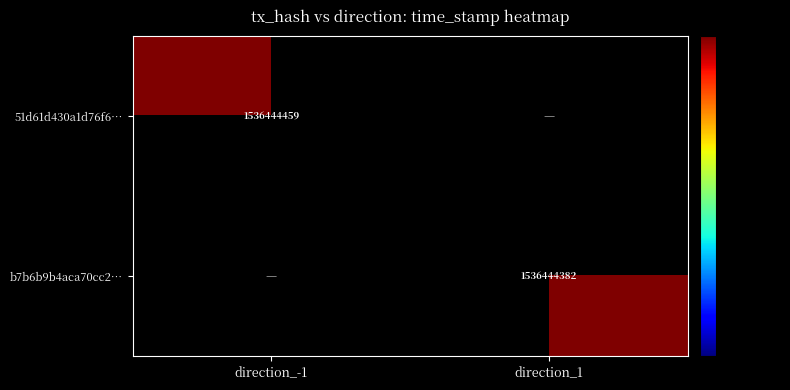

The value of 51d61d430a1d76f6… at direction_-1 is 1536444459. True or false?

True